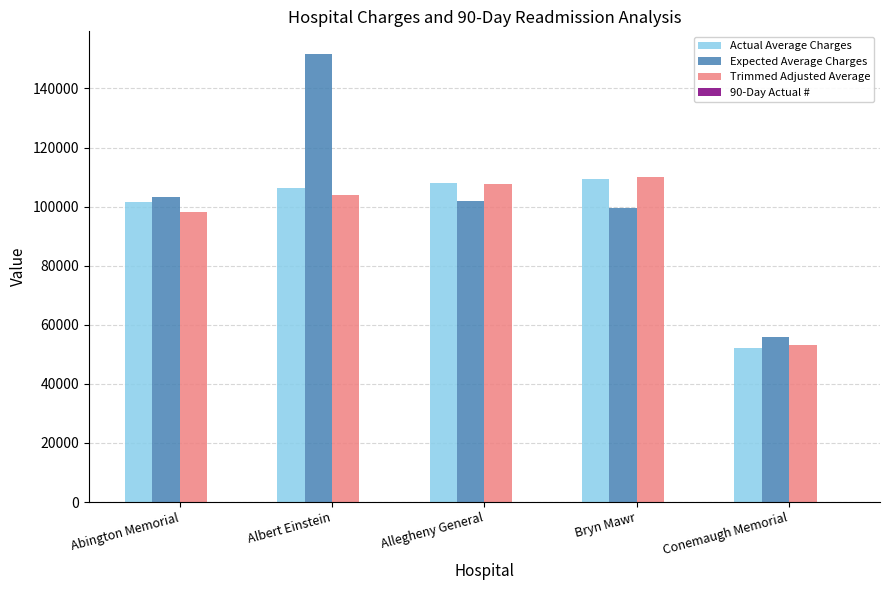

What is the spread (max minus min) of values at Albert Einstein?

151677